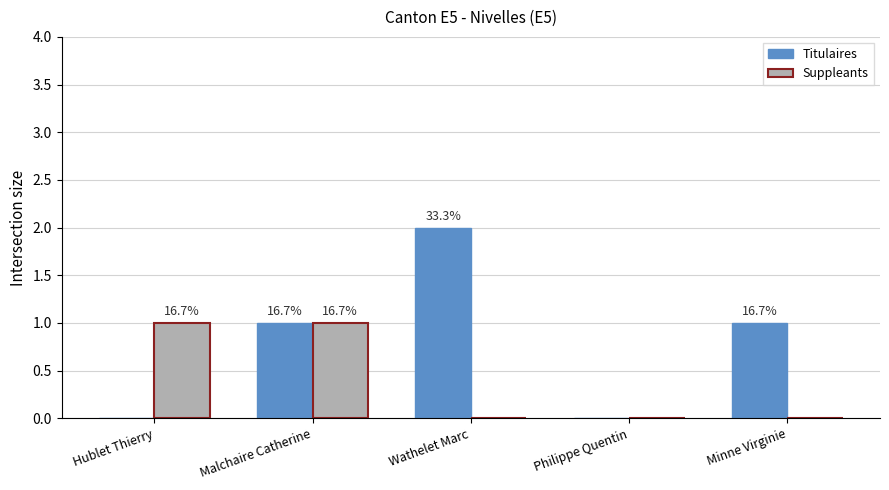

How many groups of bars are there?

5